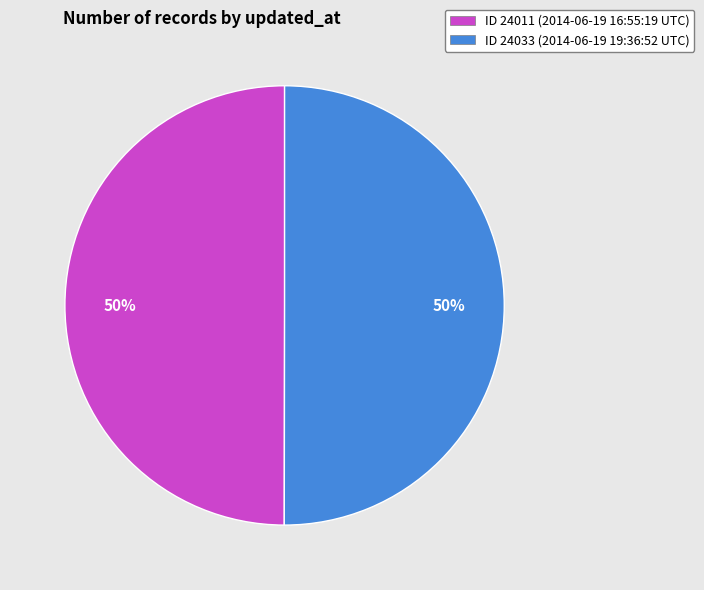

Approximately how many times larger is the value at ID 24011 (2014-06-19 16:55:19 UTC) compared to ID 24033 (2014-06-19 19:36:52 UTC)?

1.0